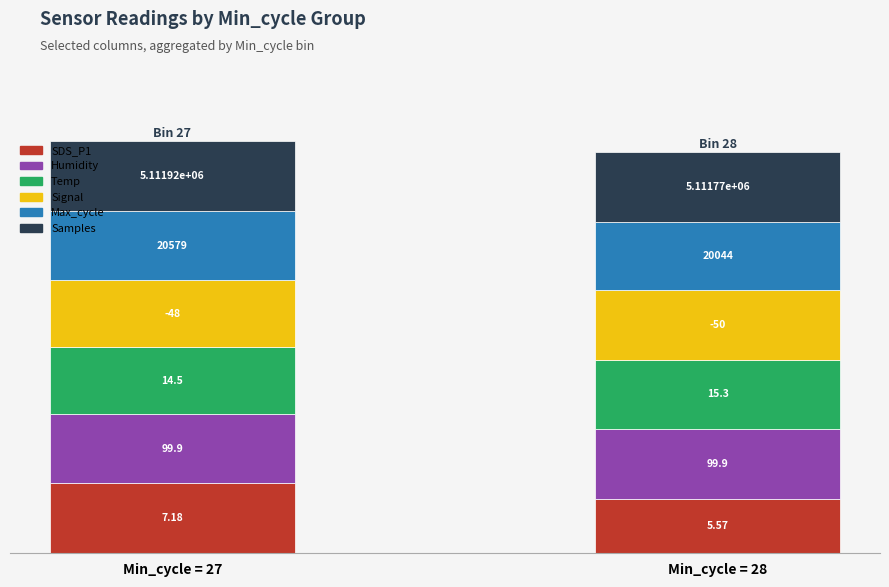

Are the bars horizontal?

No